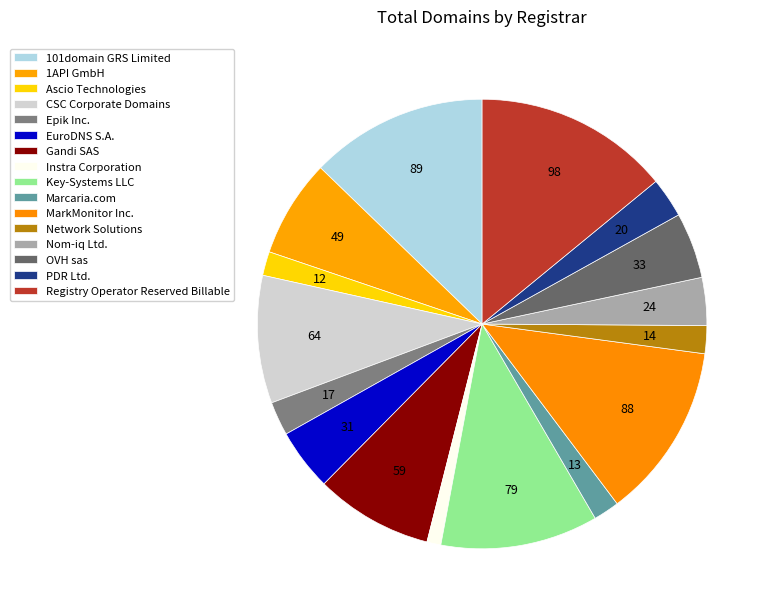

Between Epik Inc. and EuroDNS S.A., which is larger?

EuroDNS S.A.